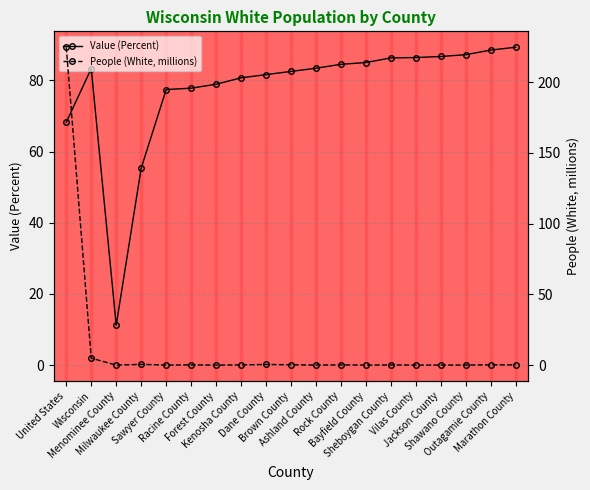

Which label corresponds to the largest value in the chart?

United States